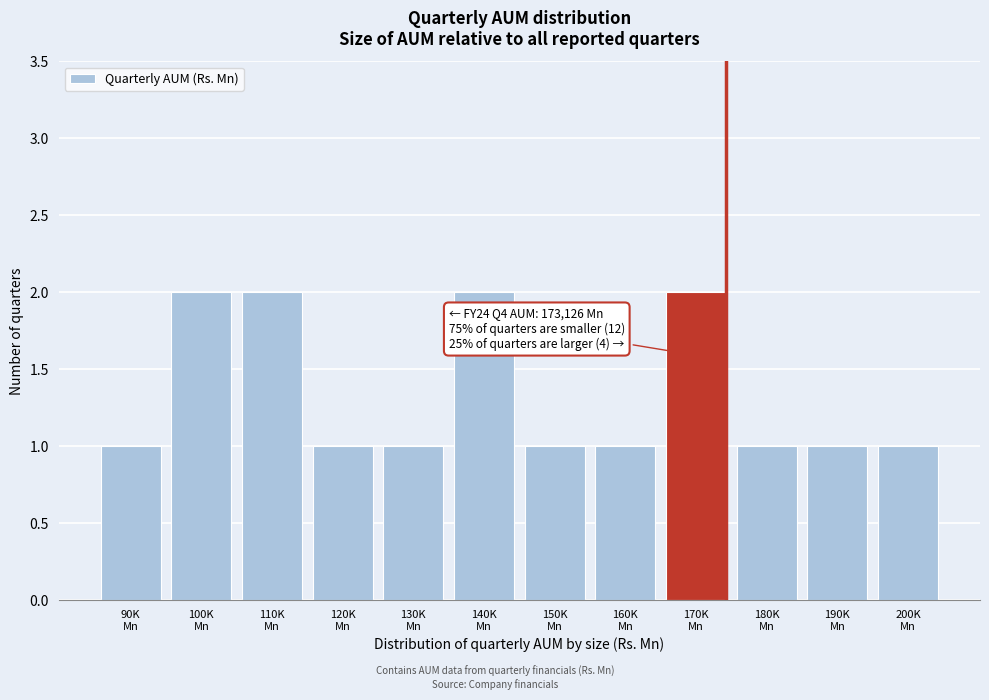

Reading left to right, what are all the values shown in this chart?

1	2	2	1	1	2	1	1	2	1	1	1